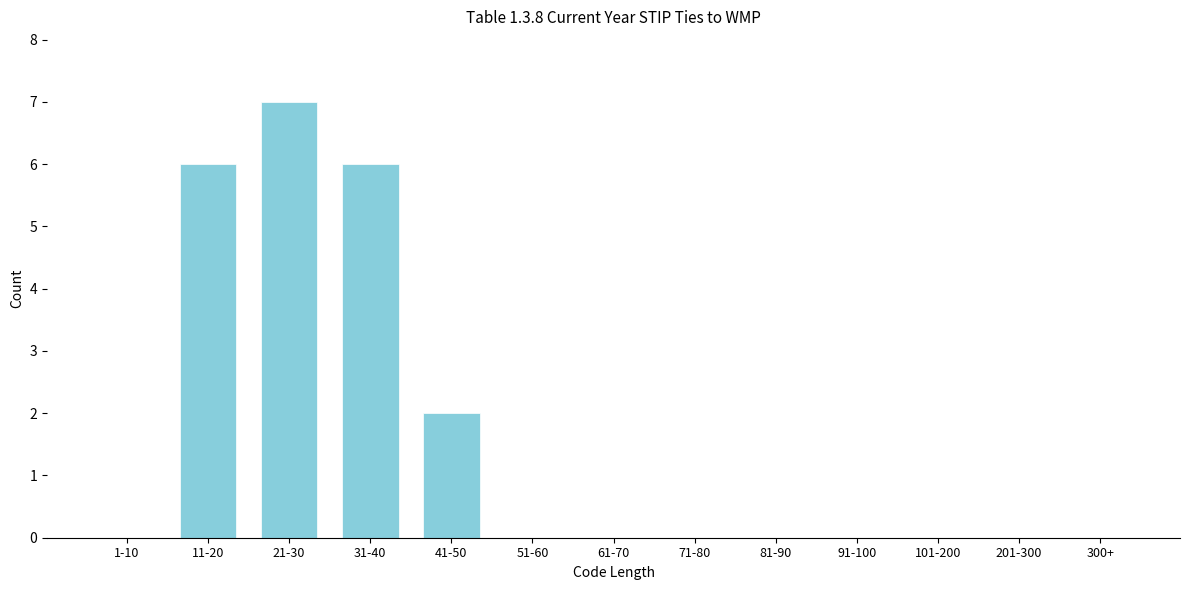

Reading left to right, list all the values displayed in this chart.

1-10=0	11-20=6	21-30=7	31-40=6	41-50=2	51-60=0	61-70=0	71-80=0	81-90=0	91-100=0	101-200=0	201-300=0	300+=0